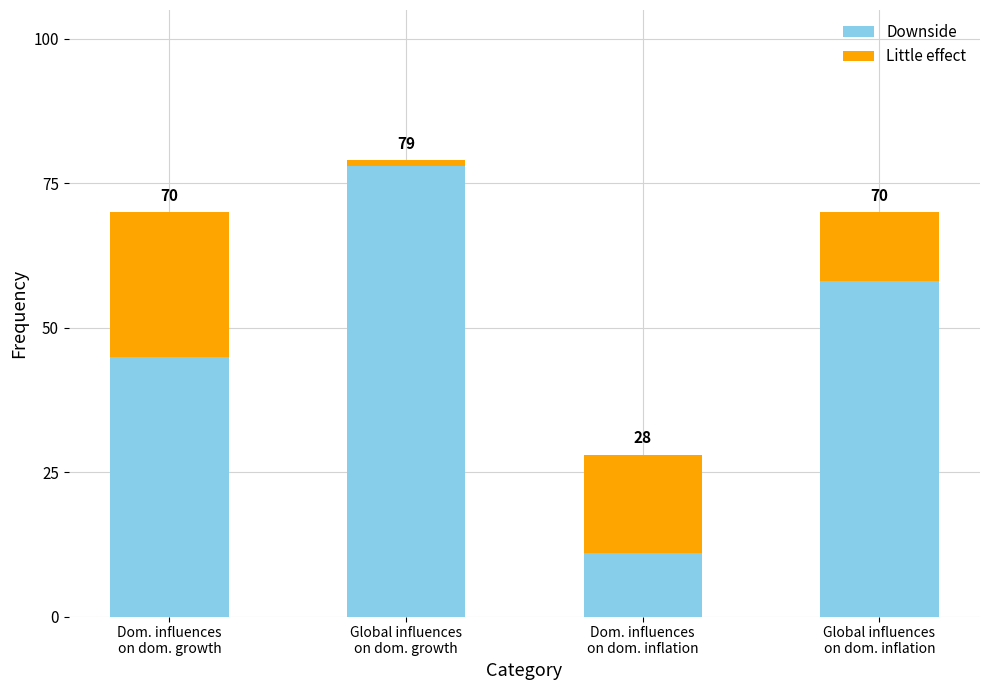

What are all the series names shown in the legend?

Downside, Little effect